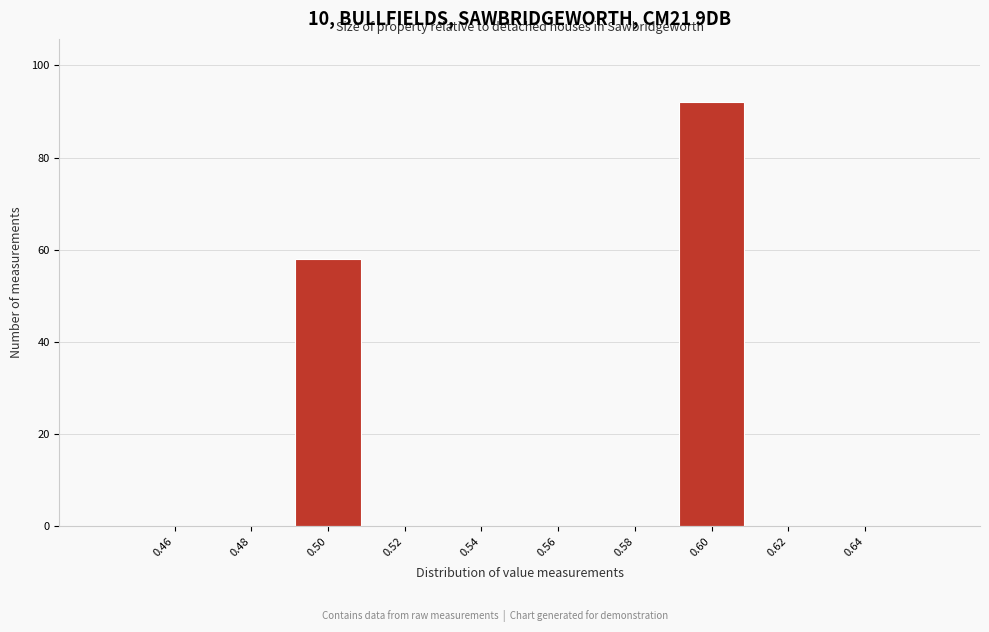

Reading left to right, list every bar in this chart as the range it spans on the x-axis followed by its height. The values are not printed on the chart, so give them approximately, as read against the axis.

0.45 to 0.47: 0
0.47 to 0.49: 0
0.49 to 0.51: 58
0.51 to 0.53: 0
0.53 to 0.55: 0
0.55 to 0.57: 0
0.57 to 0.59: 0
0.59 to 0.61: 92
0.61 to 0.63: 0
0.63 to 0.65: 0